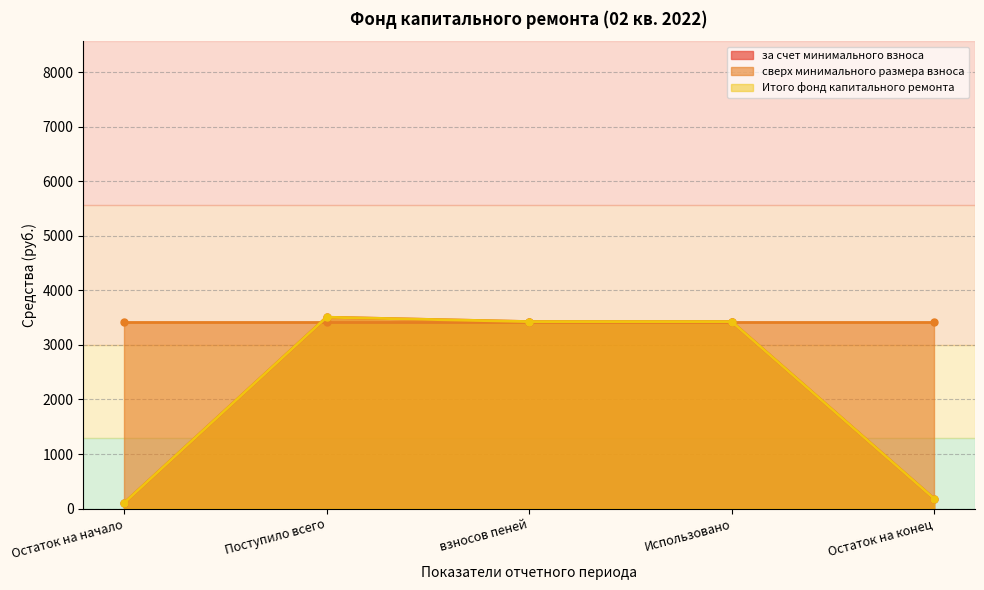

At which category does Итого фонд капитального ремонта reach its first local peak?

Поступило всего